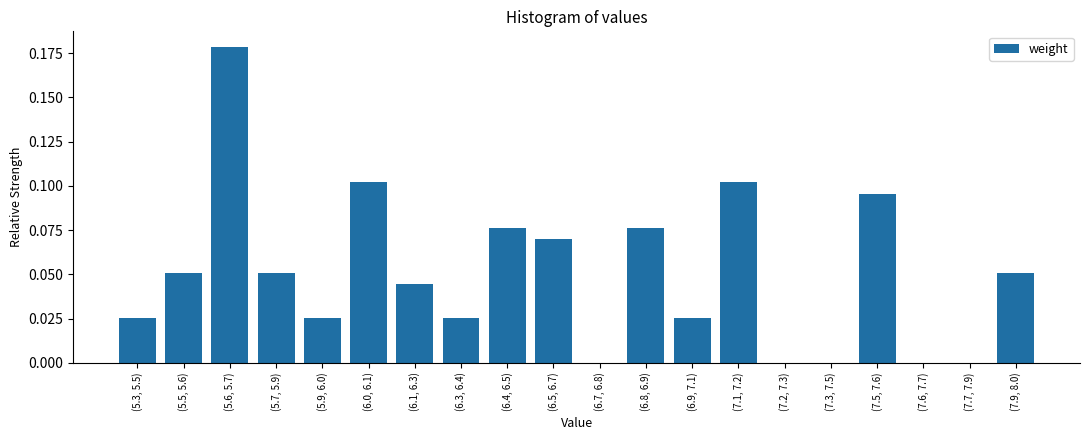

The value at (6.3, 6.4) is 0.0. True or false?

True